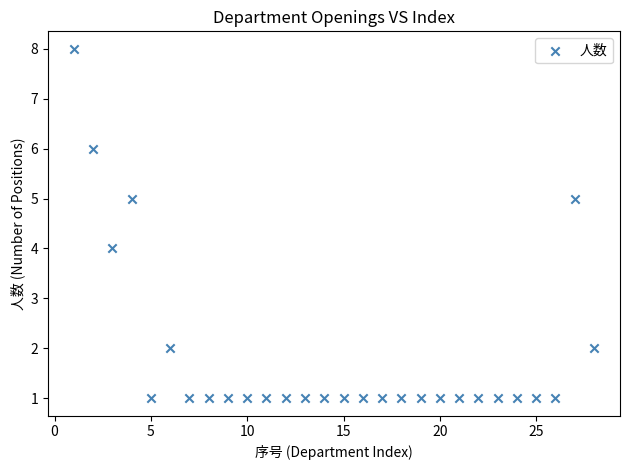

What is the range of Y values (max minus min)?

7